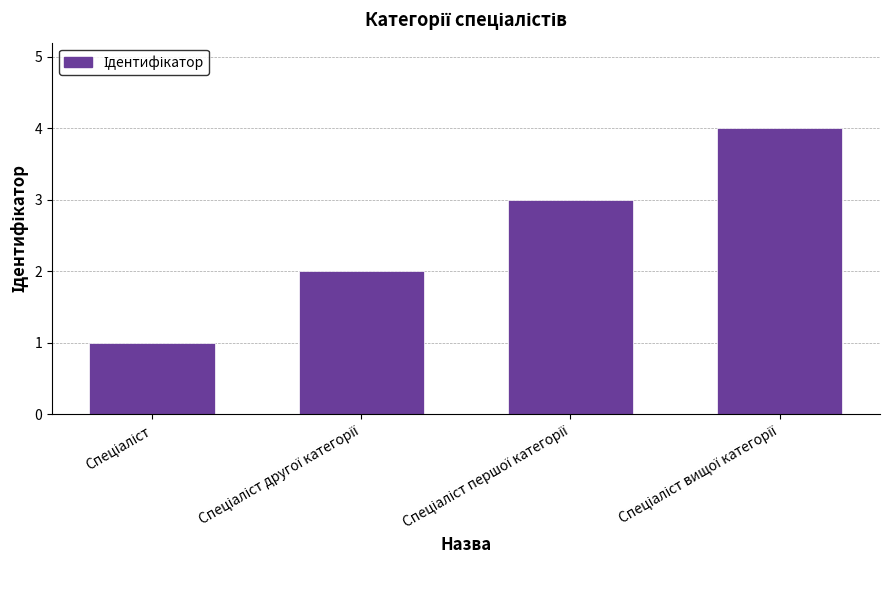

What is the maximum value shown in the chart?

4